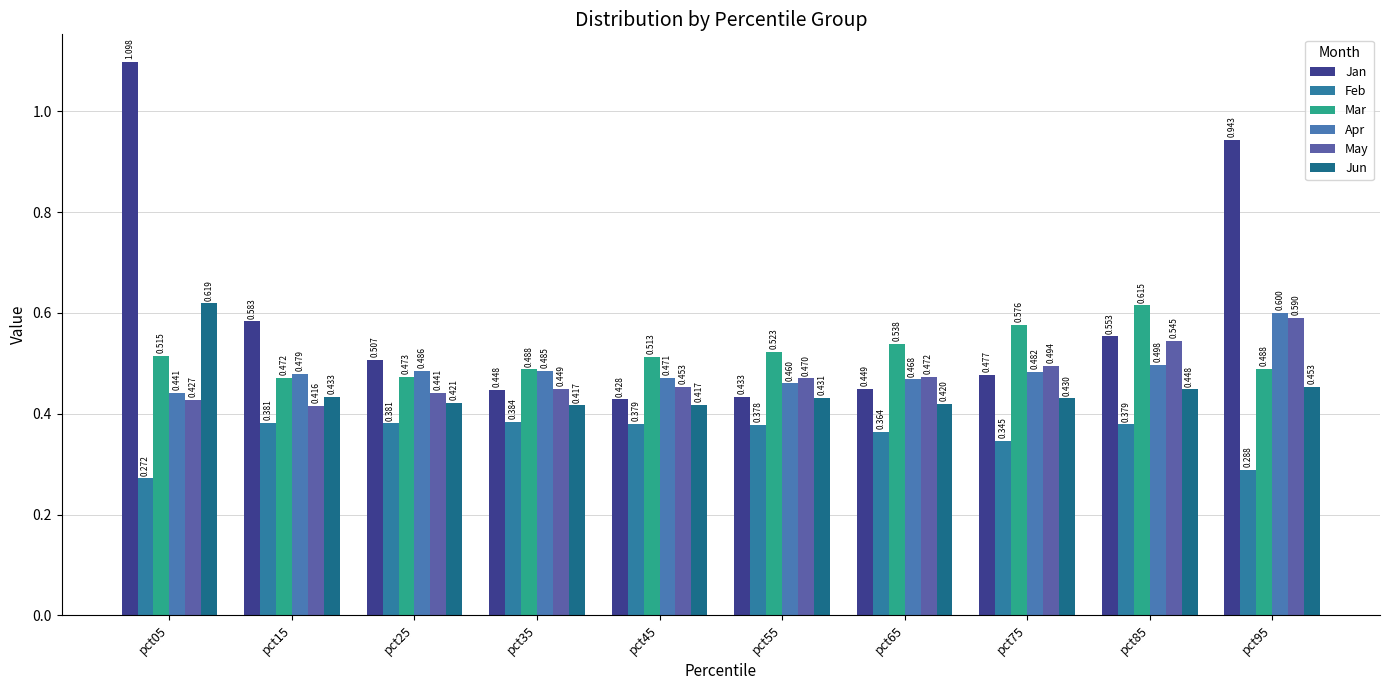

At pct35, list the series in order from smallest to largest.

Feb, Jun, Jan, May, Apr, Mar